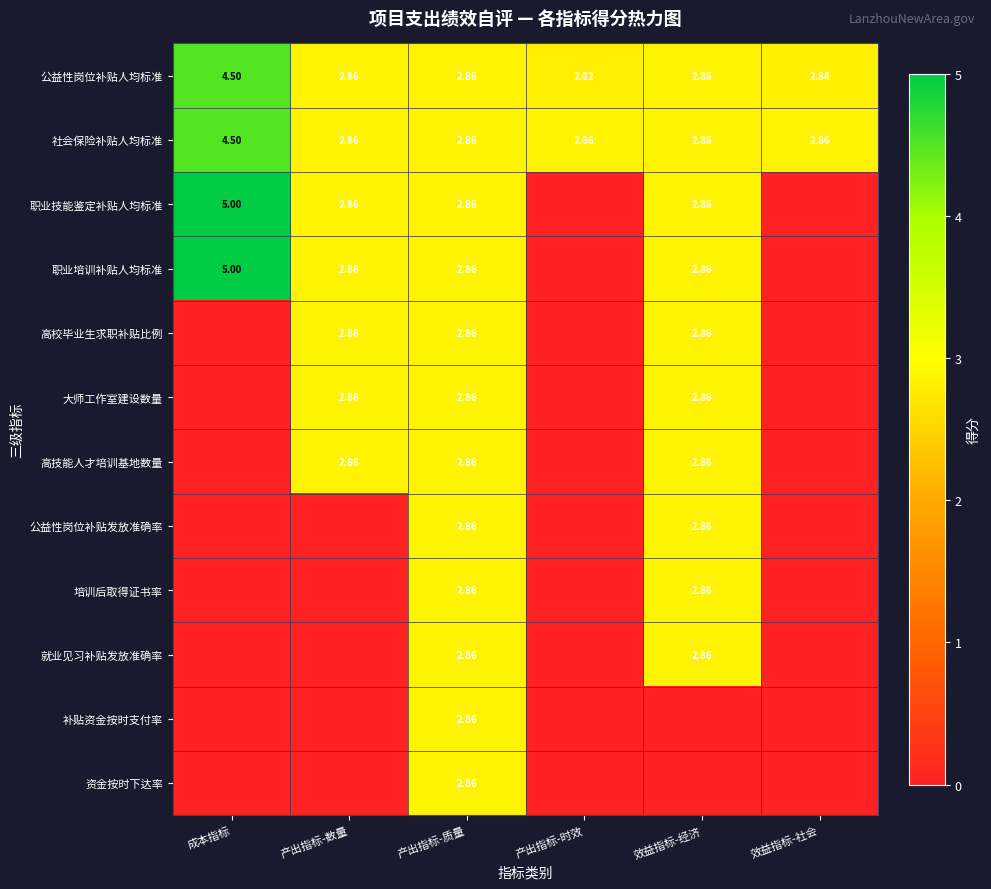

At which label is 职业培训补贴人均标准 closest to 2?

产出指标-数量